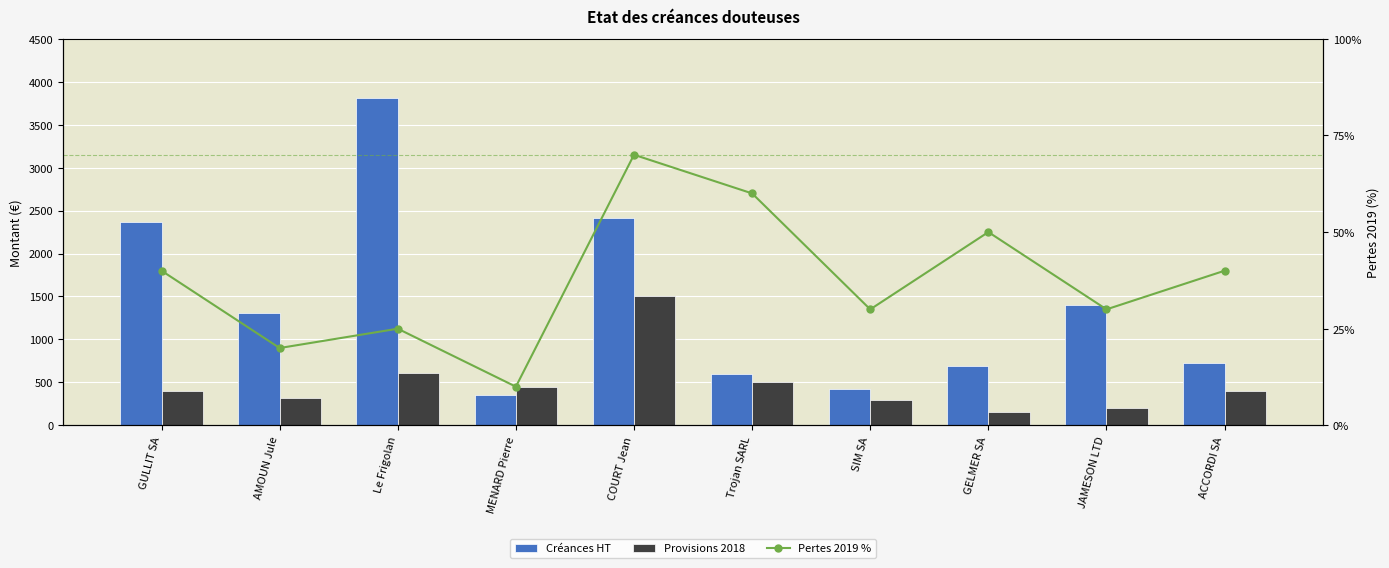

How many values in the Créances HT series are below 1306?

5